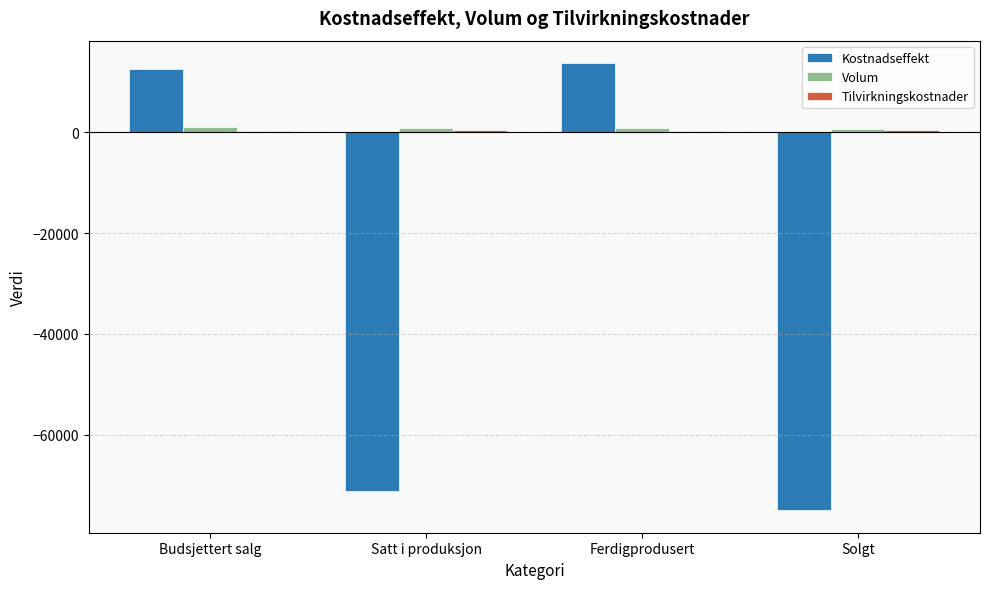

What is the highest value of the Kostnadseffekt series?

13750